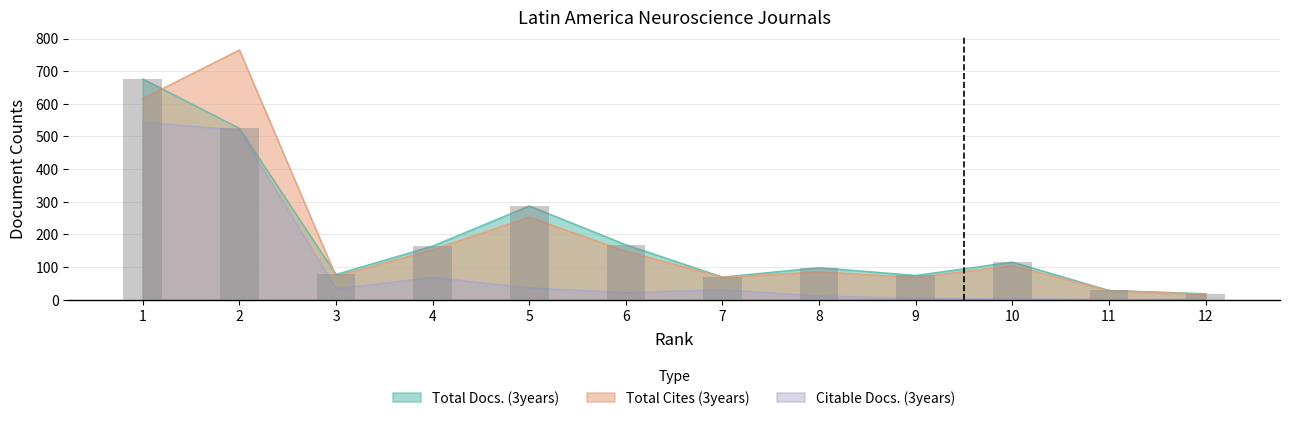

Reading left to right, transcribe all the data shown in this chart.

Total Docs. (3years): 676	525	77	164	287	168	69	98	74	115	28	18
Total Cites (3years): 616	765	71	153	253	148	69	85	68	104	28	16
Citable Docs. (3years): 544	519	33	68	36	21	30	11	4	3	0	1